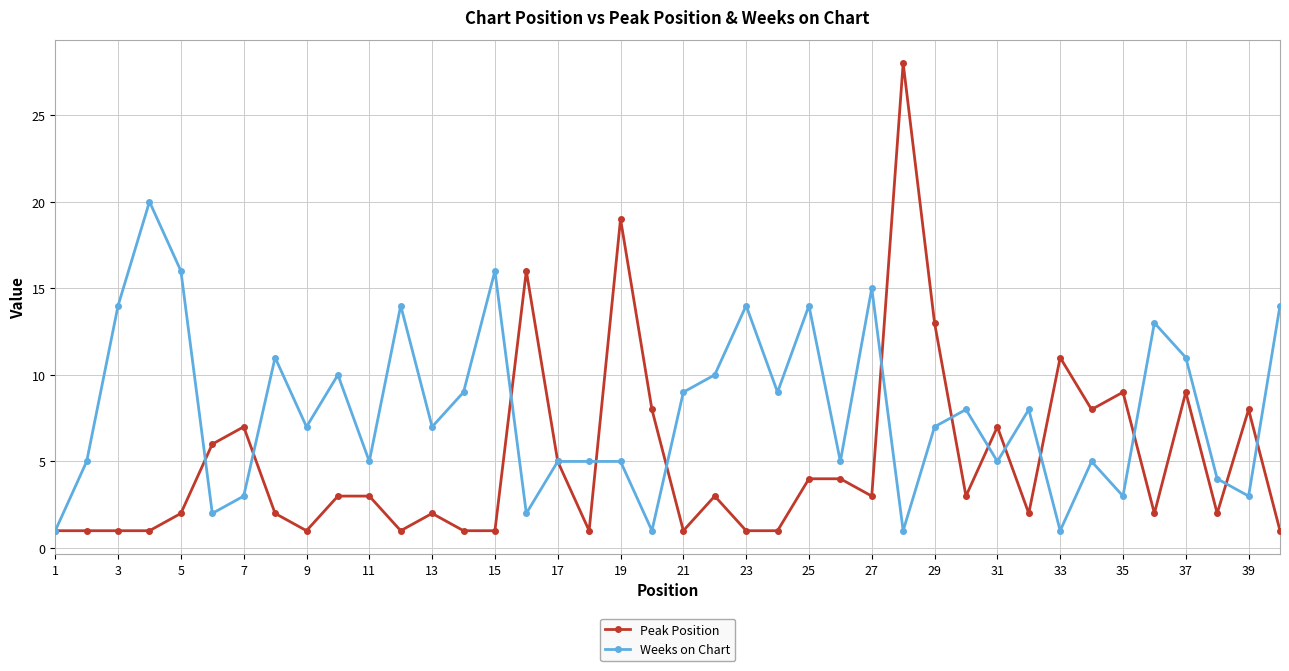

Which series has the widest spread of values?

Peak Position